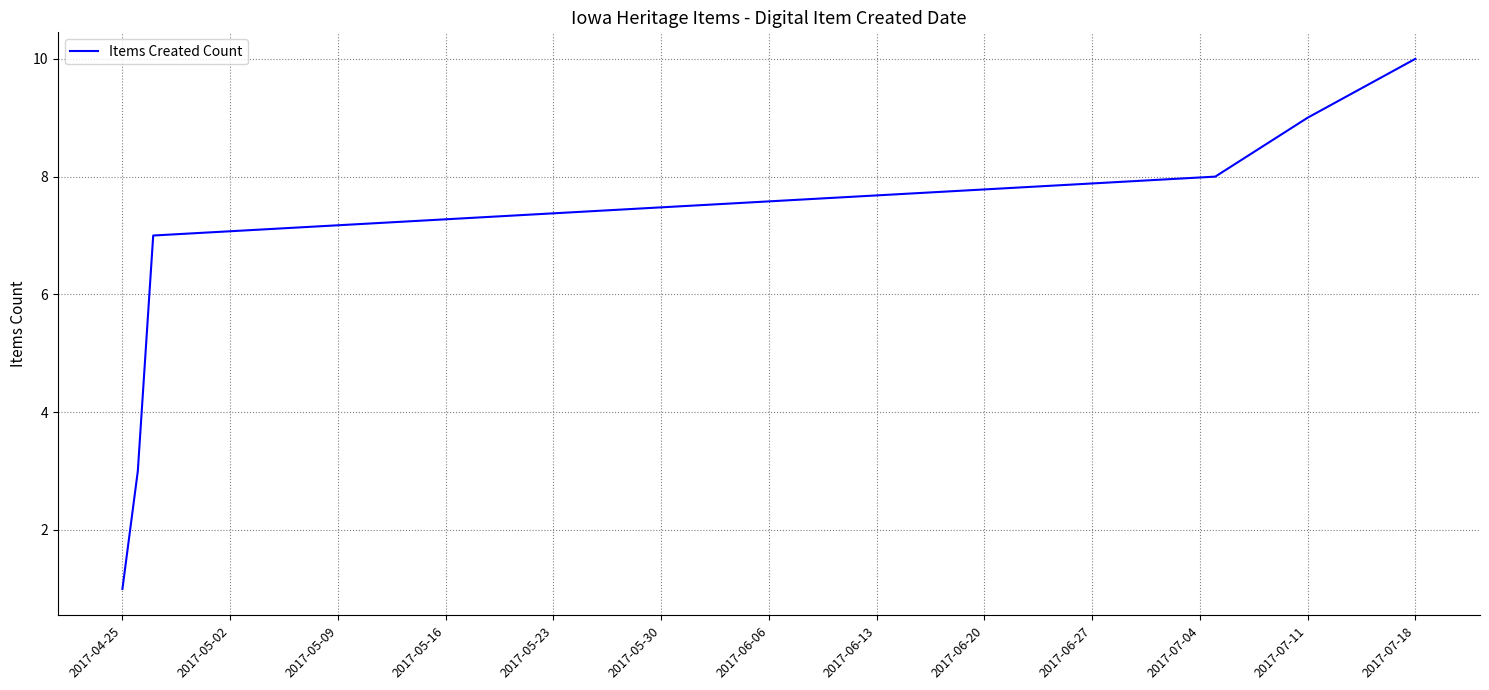

How many series are shown in this chart?

1